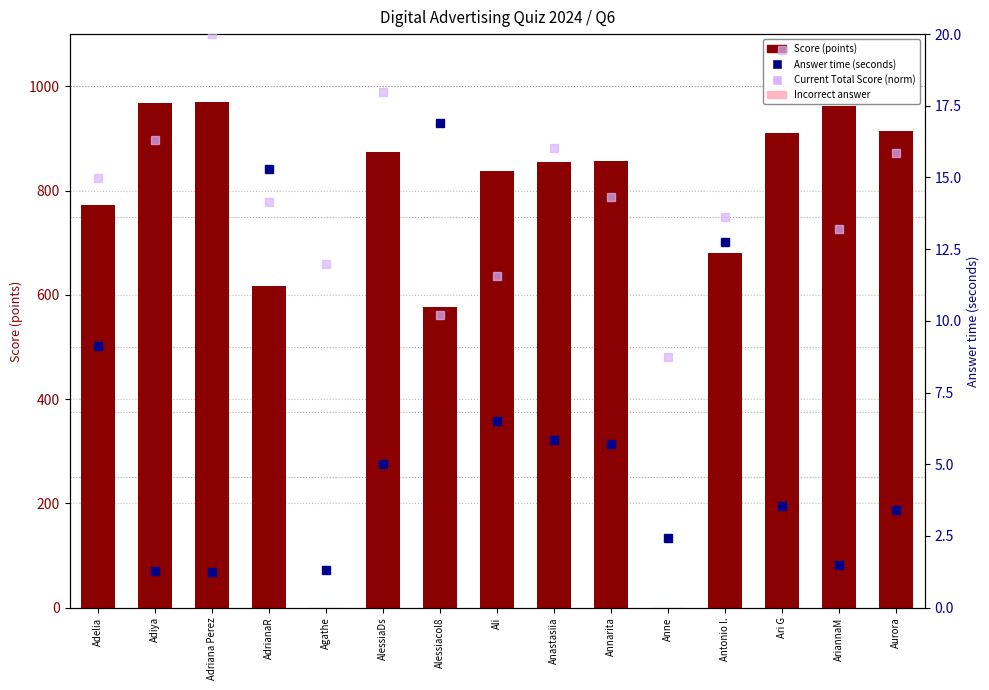

What position from the right is Annarita?

6